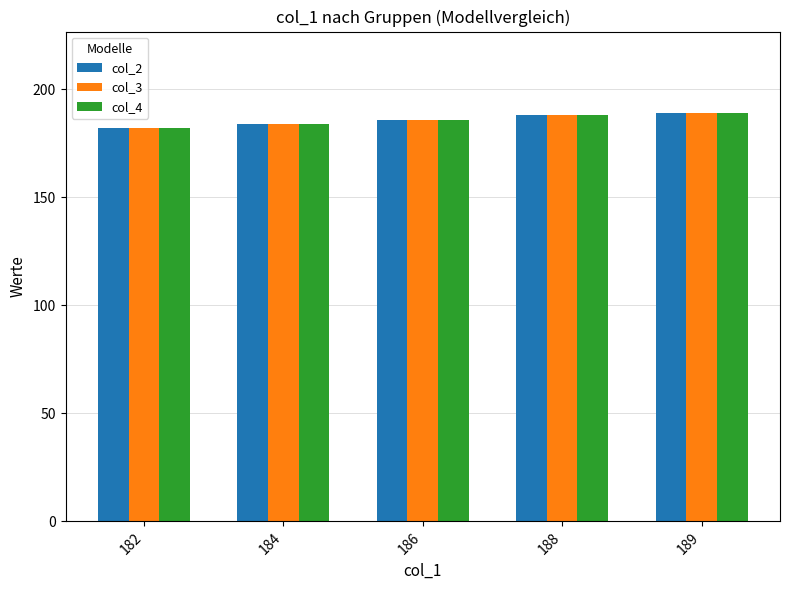

What is the difference between the maximum and minimum values in the col_2 series?

7